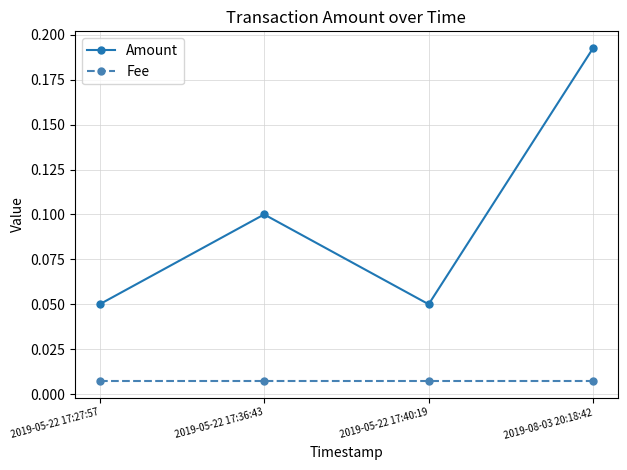

The value of Amount at 2019-05-22 17:27:57 is 0.1. True or false?

True